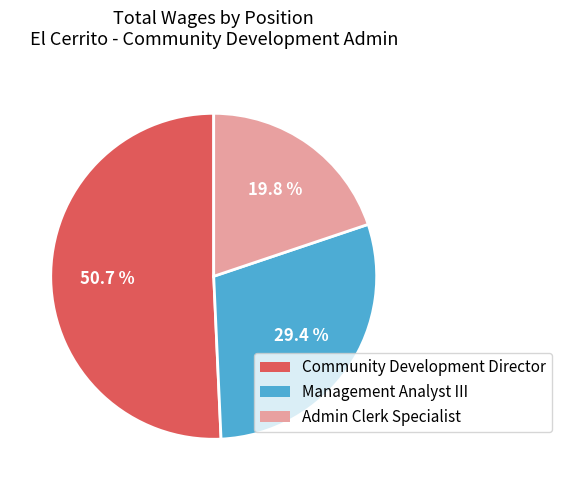

What is the largest slice in the pie chart?

Community Development Director